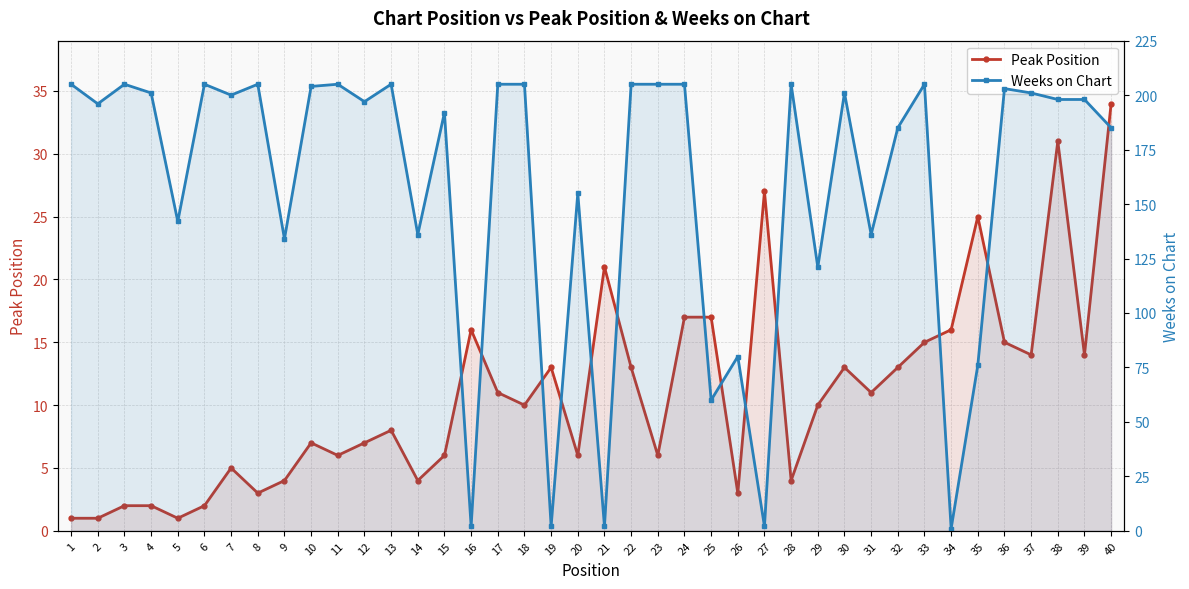

Which label corresponds to the largest value in the chart?

1